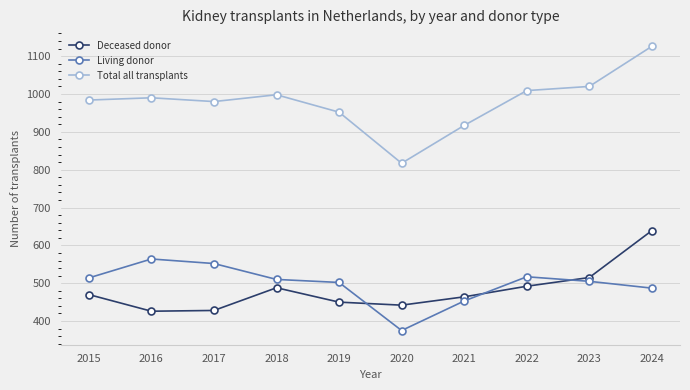

At which label is Deceased donor closest to 532?

2023